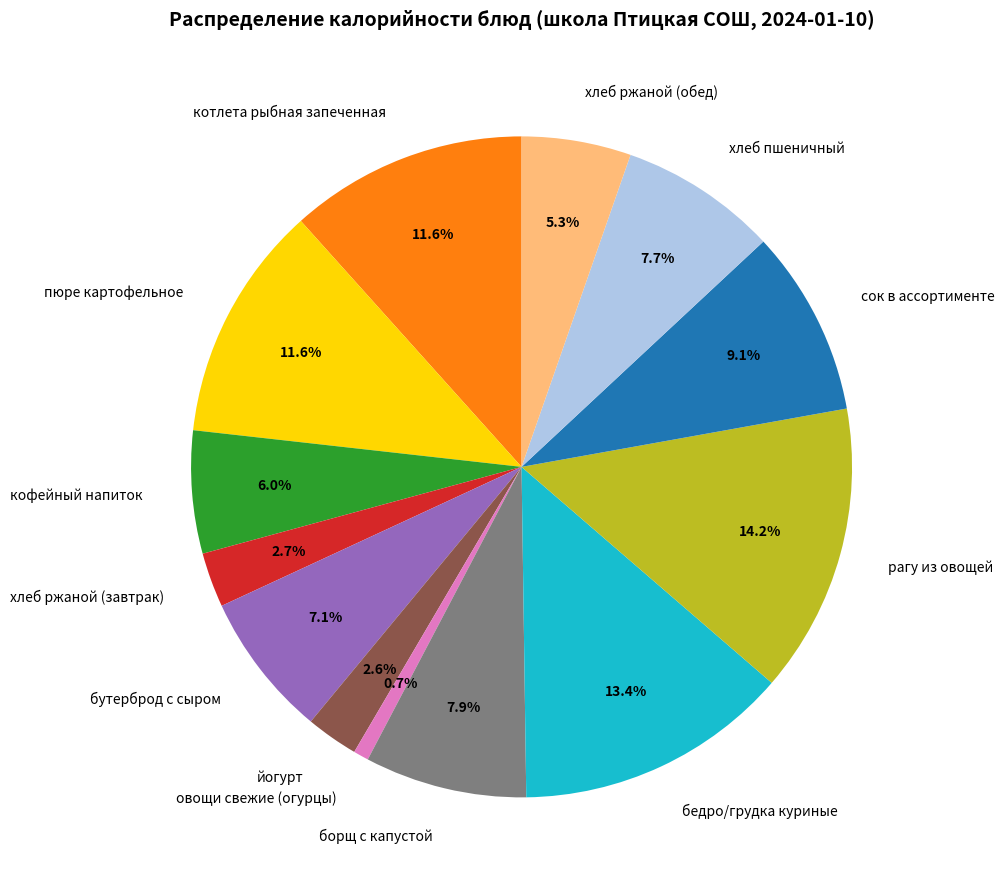

How many slices are in this pie chart?

13